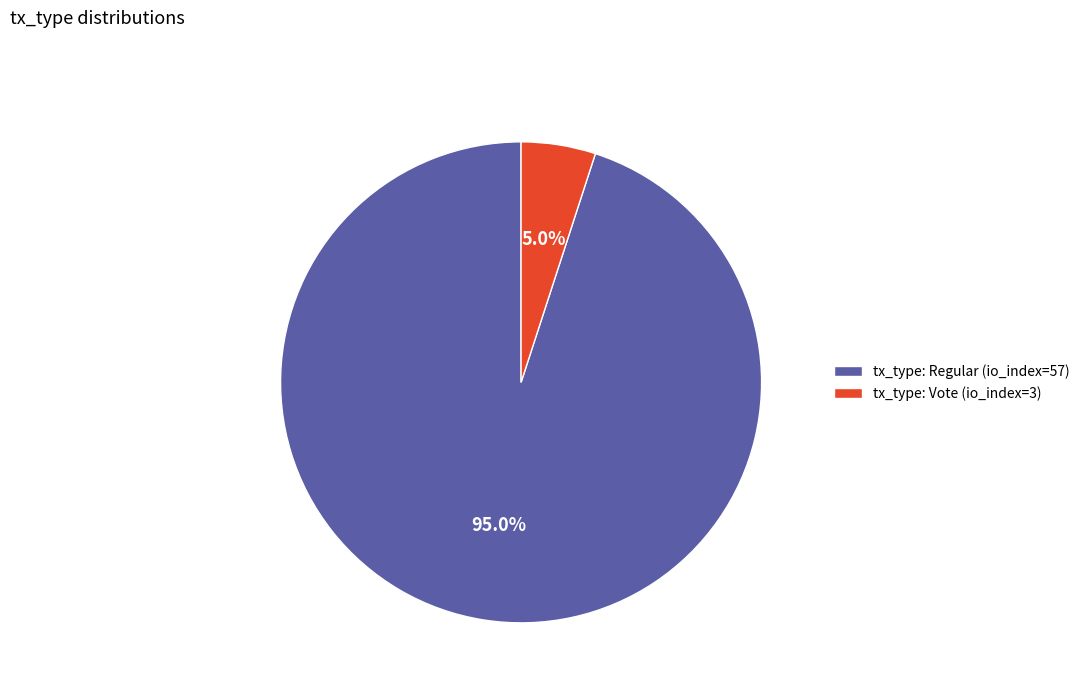

To the nearest percent, what is the combined percentage of tx_type: Regular (io_index=57) and tx_type: Vote (io_index=3)?

100%